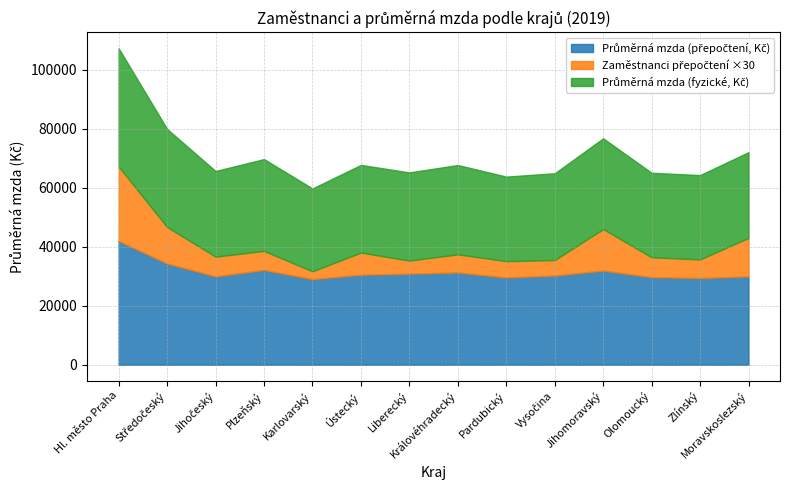

How many data points does each series have?

14